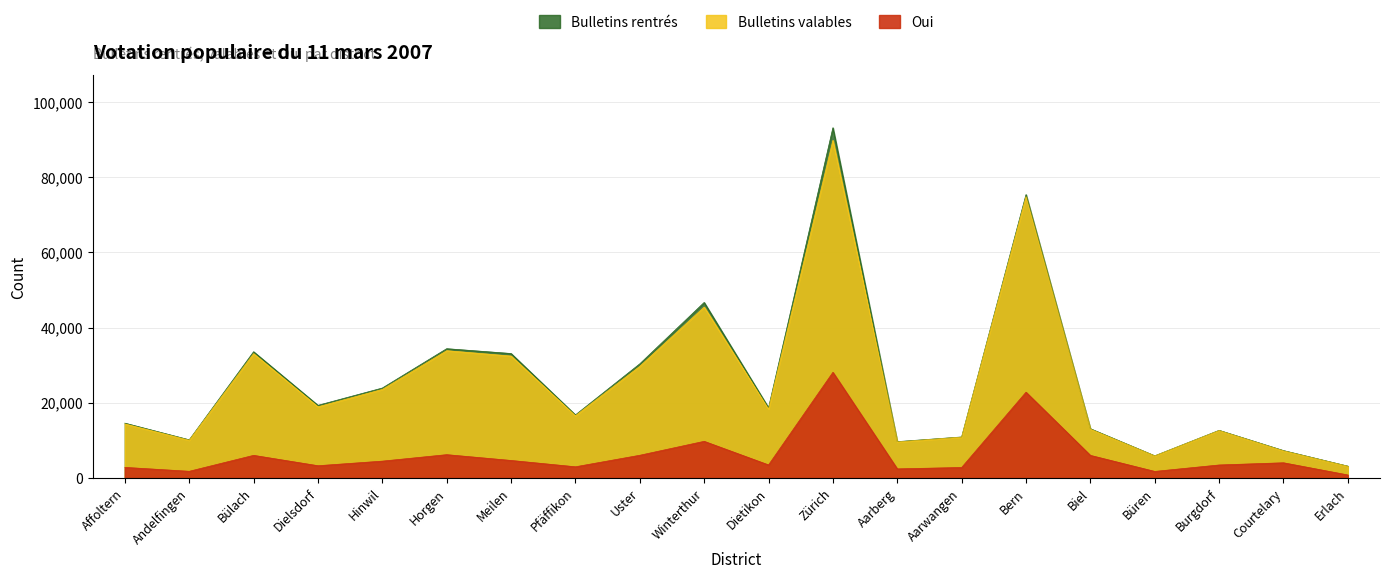

What position from the left is Horgen?

6